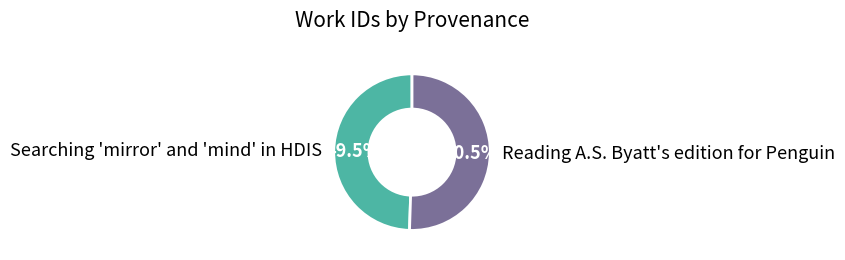

What is the largest slice in the pie chart?

Reading A.S. Byatt's edition for Penguin